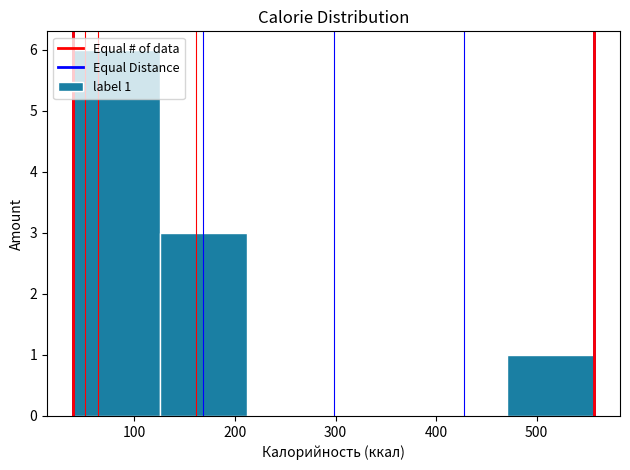

Which range on the x-axis has the tallest bar?

40 to 130